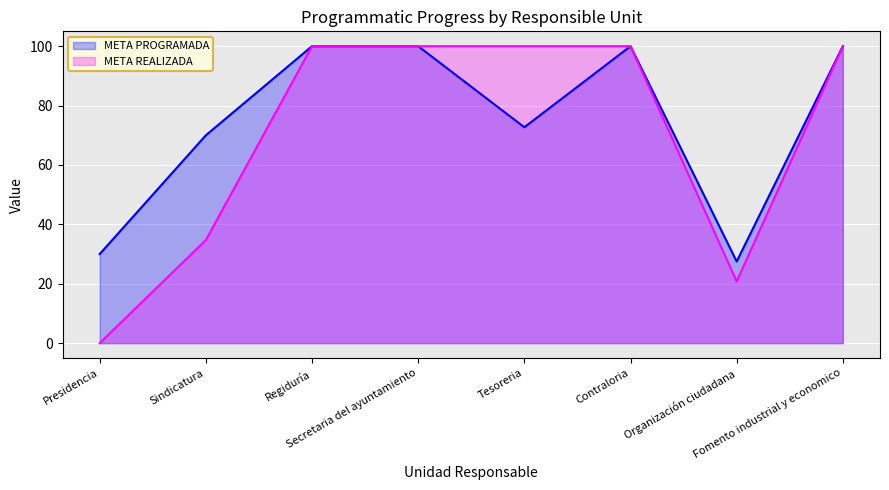

The value of META REALIZADA at Regiduría is 44.4. True or false?

False